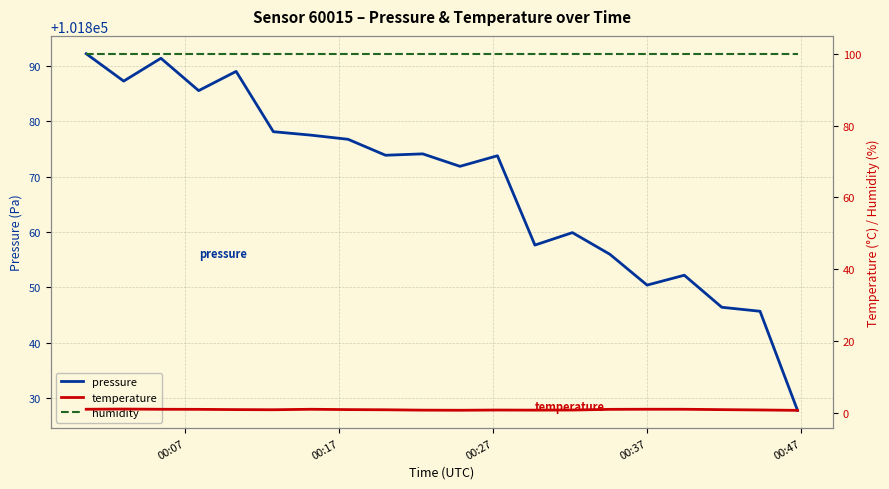

What is the minimum value for pressure?

101827.8